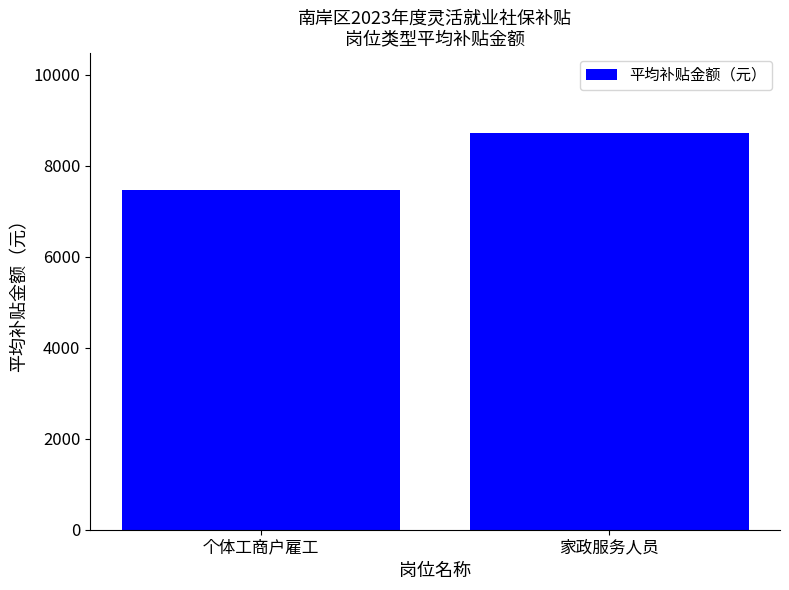

What is the approximate value at 家政服务人员?

8731.6